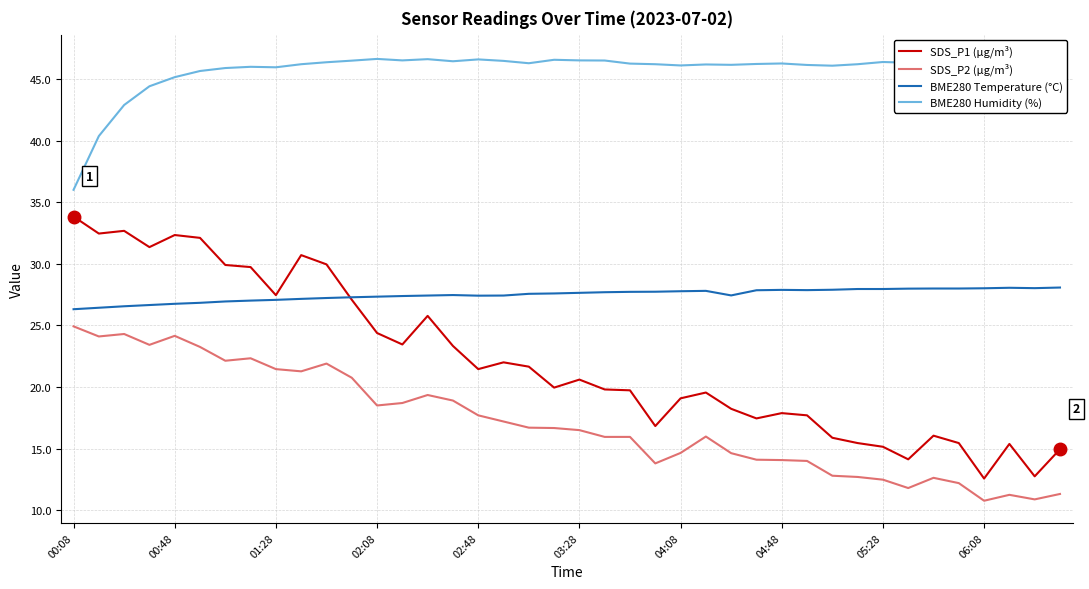

How many values in the SDS_P1 (µg/m³) series exceed 20?

20